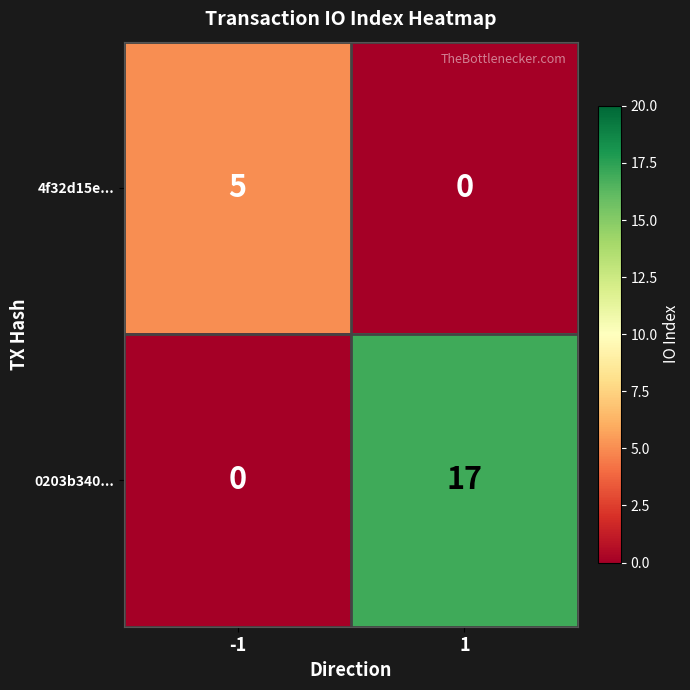

What value does the 0203b340... series have at 1?

17